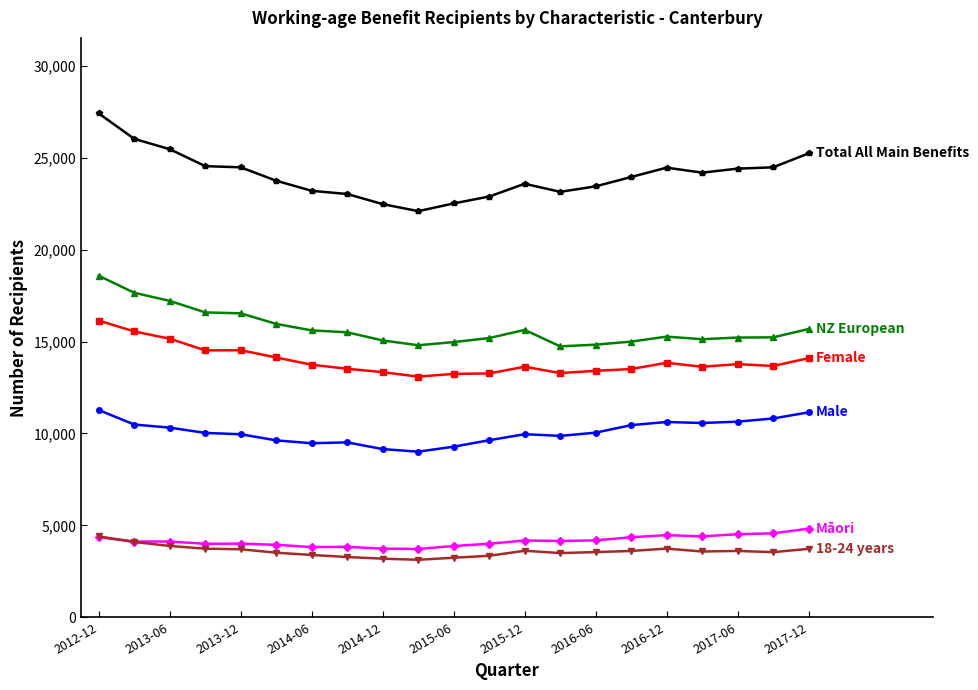

What is the smallest value displayed?

3123